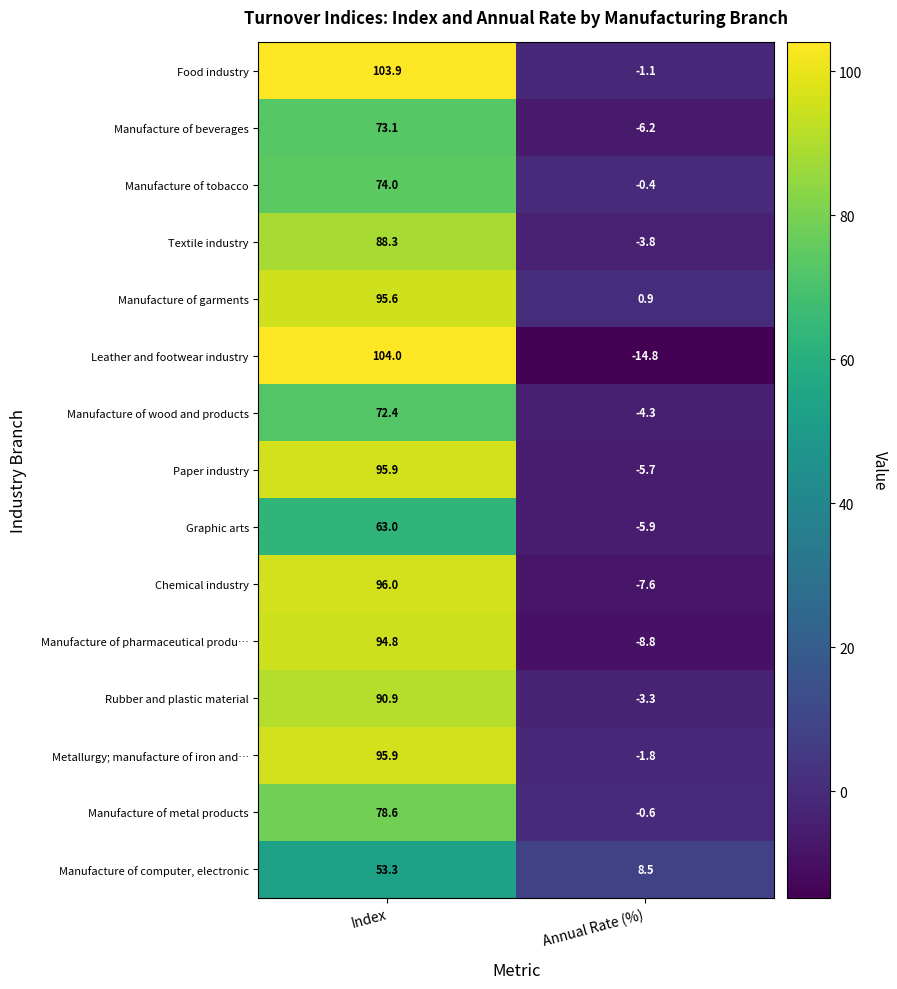

What is the difference between the maximum and minimum values in the Manufacture of pharmaceutical produ… series?

103.6